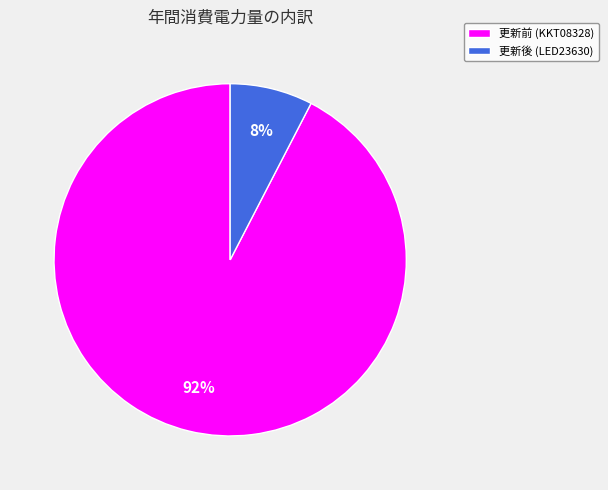

How many segments does this pie chart have?

2